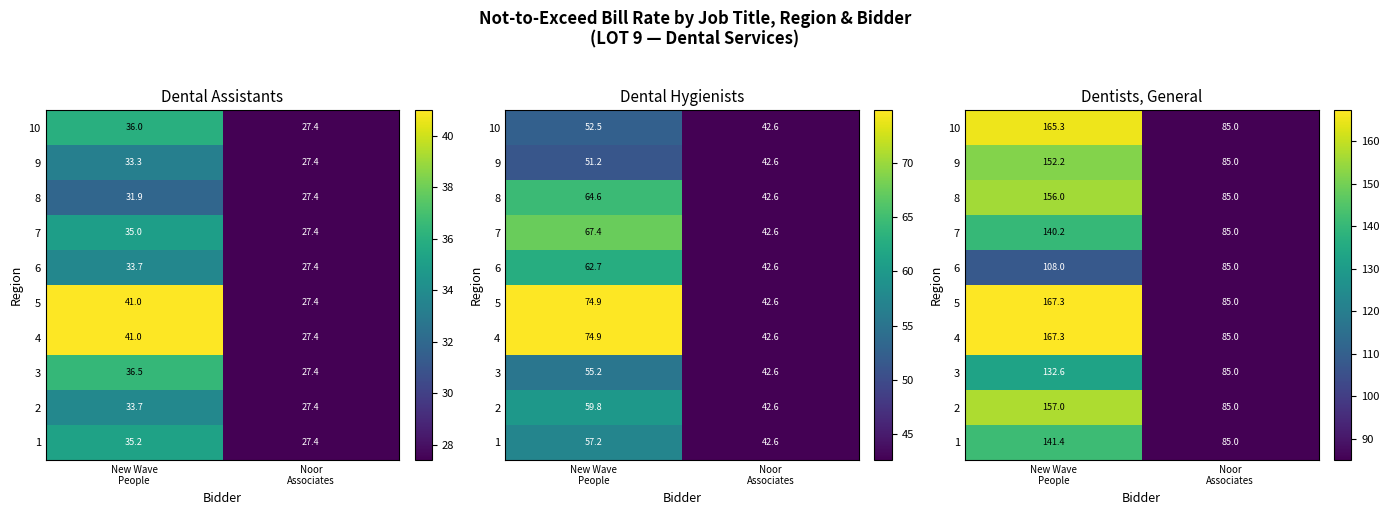

At which label is 10 closest to 125?

Noor Associates